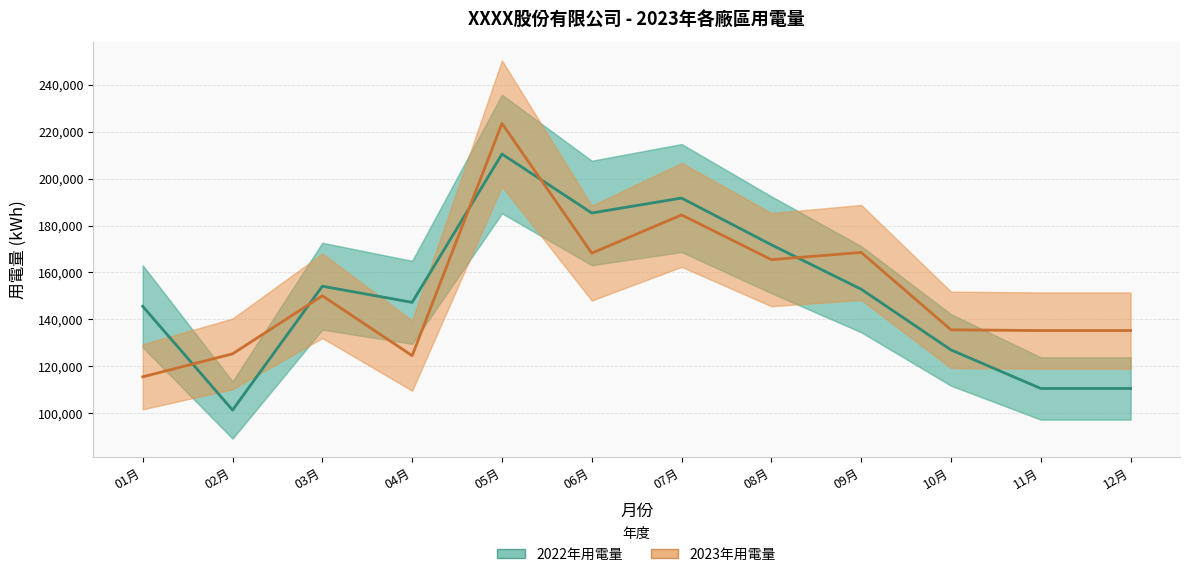

Count the number of categories in the chart.

12